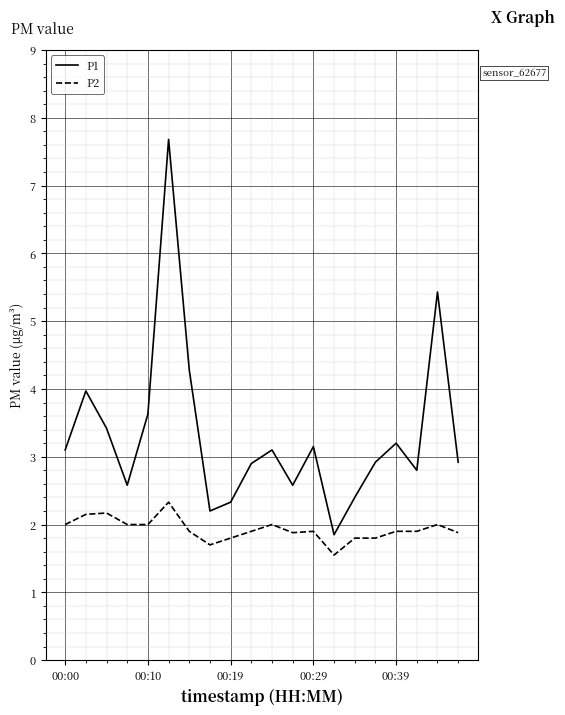

Which series has the largest total across all categories?

P1